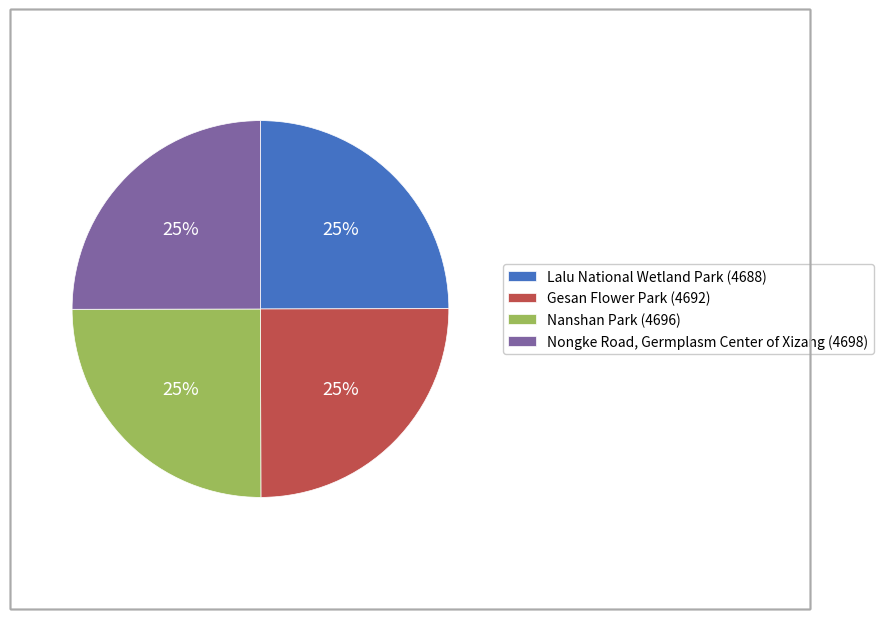

Does Nongke Road, Germplasm Center of Xizang account for over 50% of the chart?

No